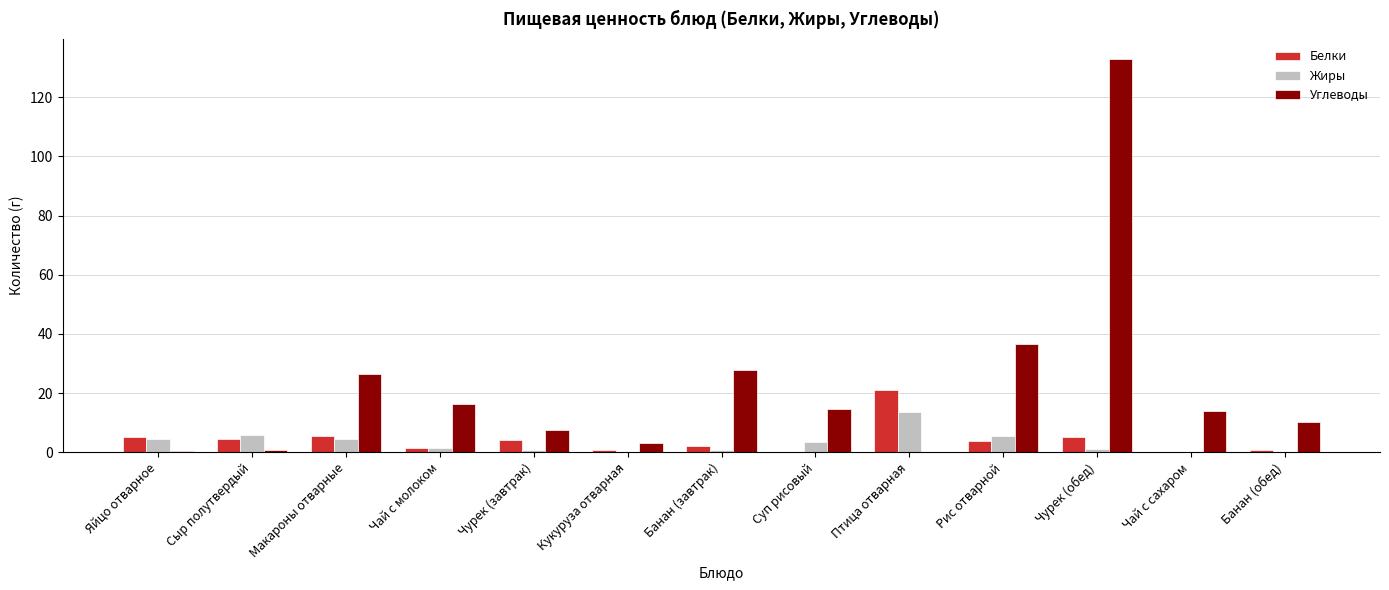

What is the maximum value for Жиры?

13.6